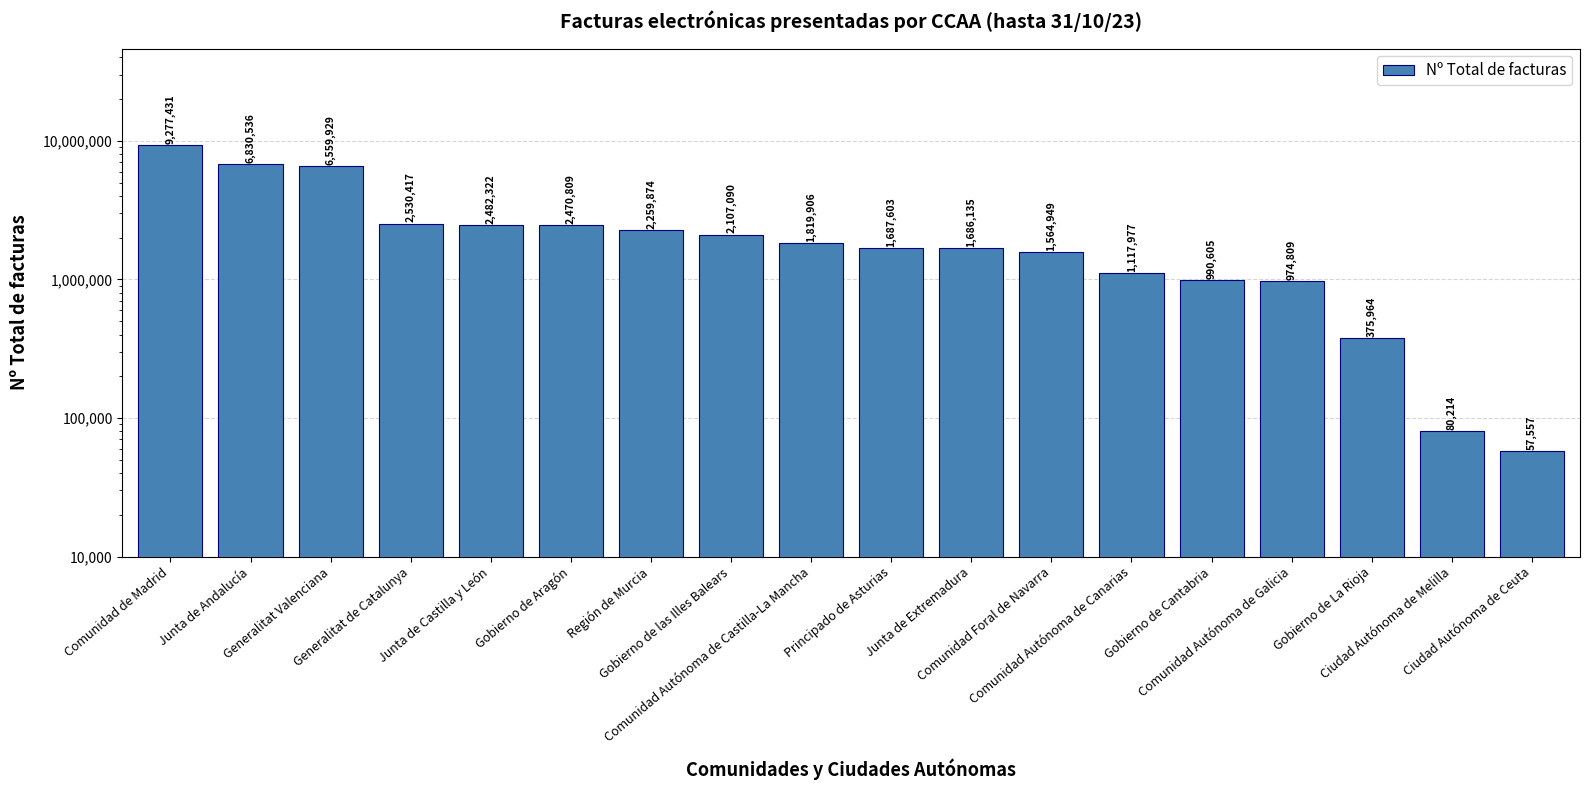

True or false: the data shows 895448 at Principado de Asturias.

False